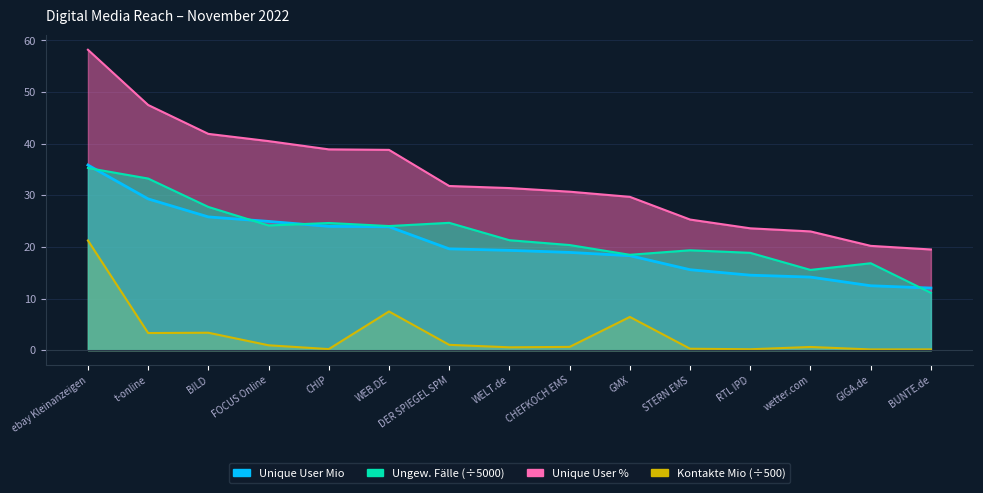

What is the difference between the maximum and minimum values in the Ungew. Fälle series?

24.2